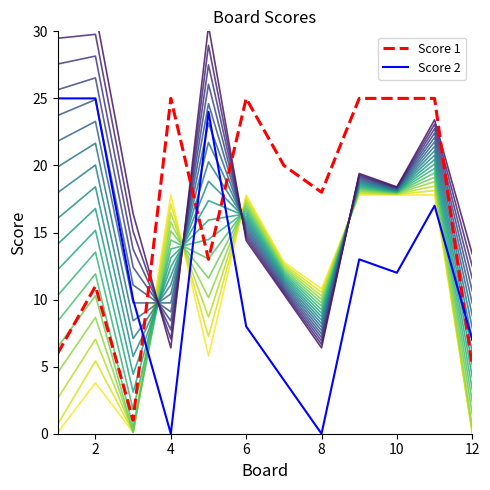

Is this an area chart (filled region under the line)?

No